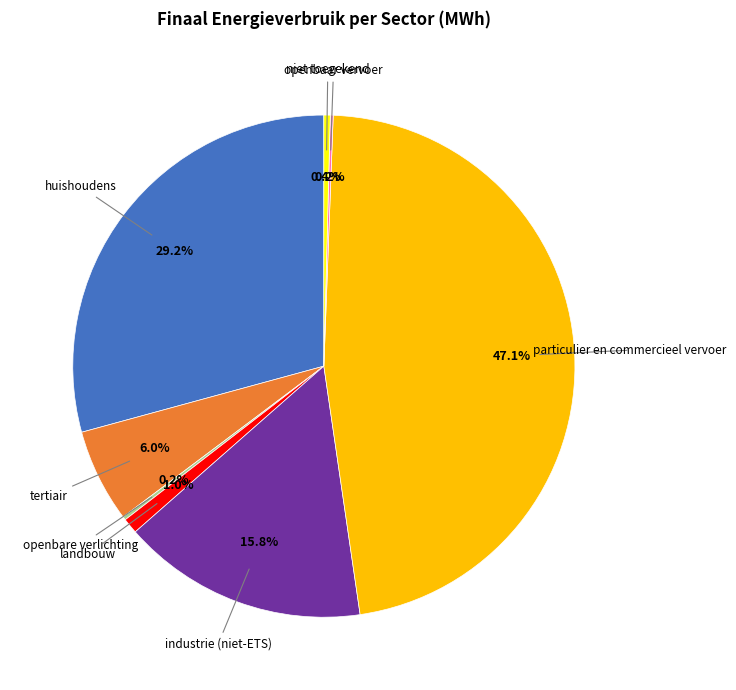

Is there any slice that represents more than half of the pie?

No